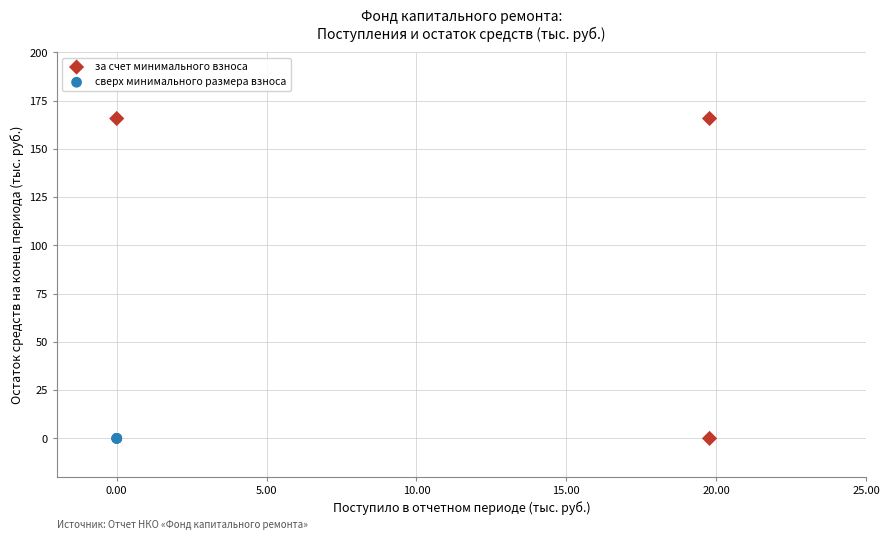

What are all the series names shown in the legend?

за счет минимального взноса, сверх минимального размера взноса